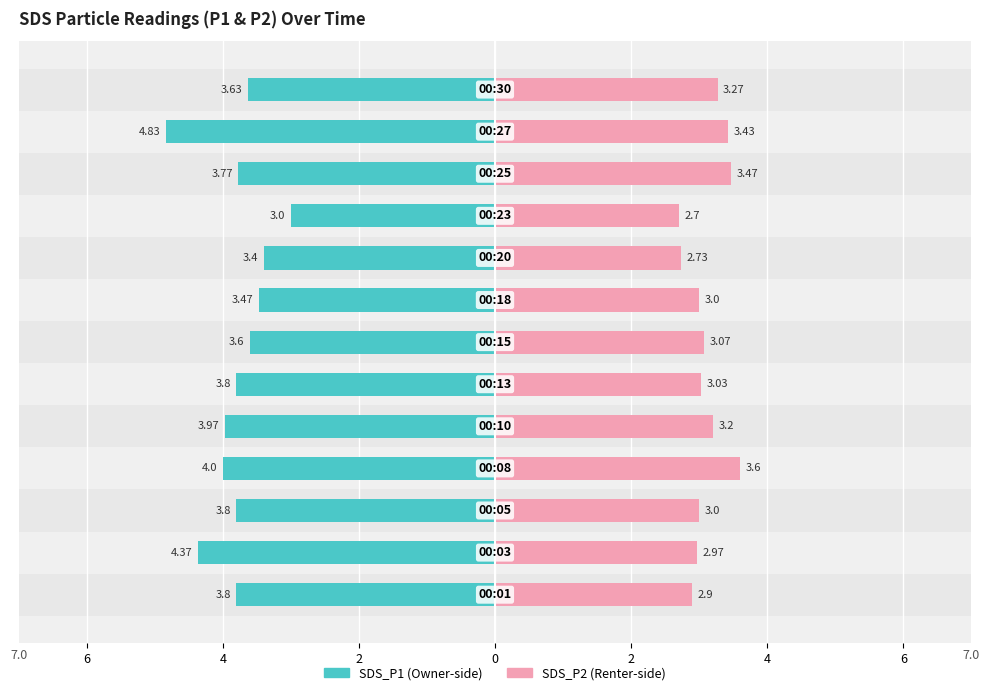

Which series has the largest range (max minus min)?

SDS_P1